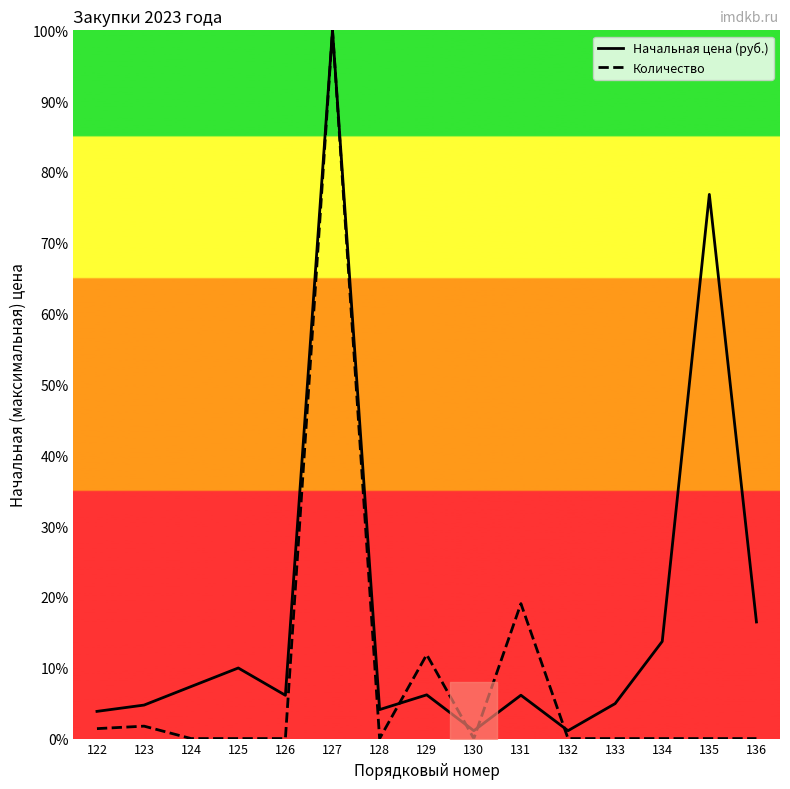

Which series has the largest total across all categories?

Начальная цена (руб.)